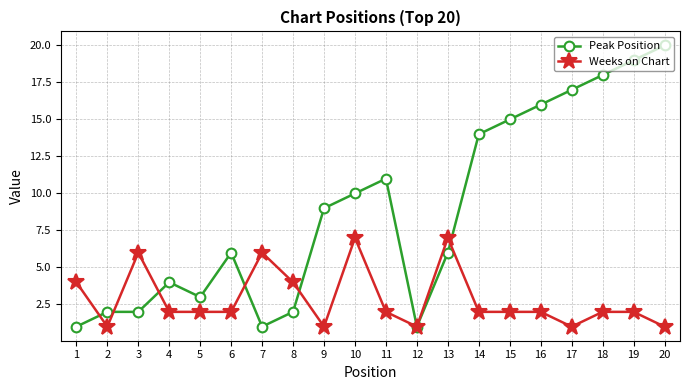

What is the greatest value displayed?

20